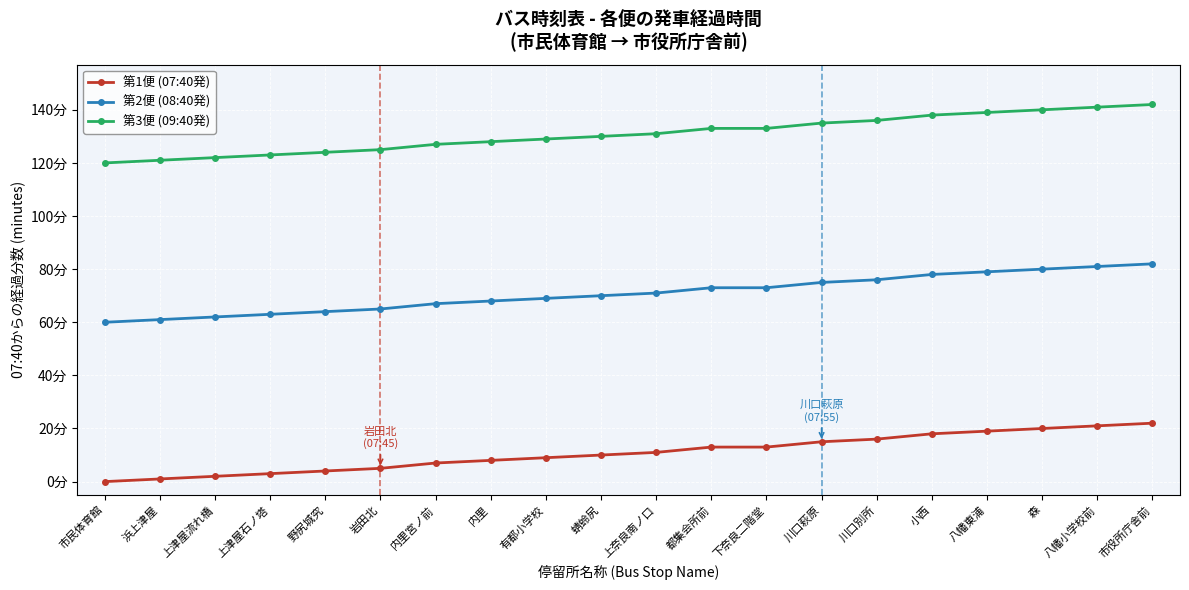

Does the chart have visible grid lines?

Yes